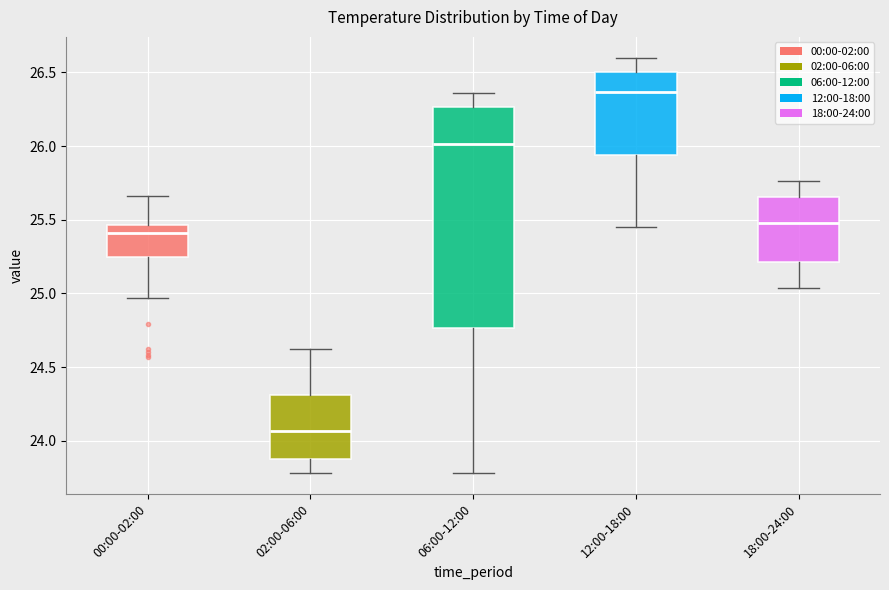

Comparing the boxes themselves (not the whiskers), which one is the tallest?

06:00-12:00